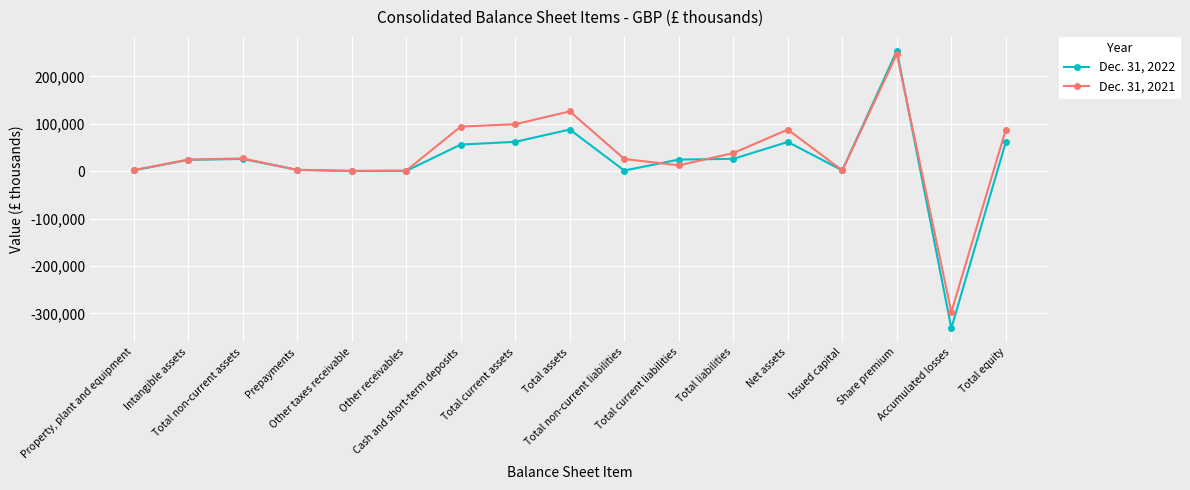

Is this an area chart (filled region under the line)?

No